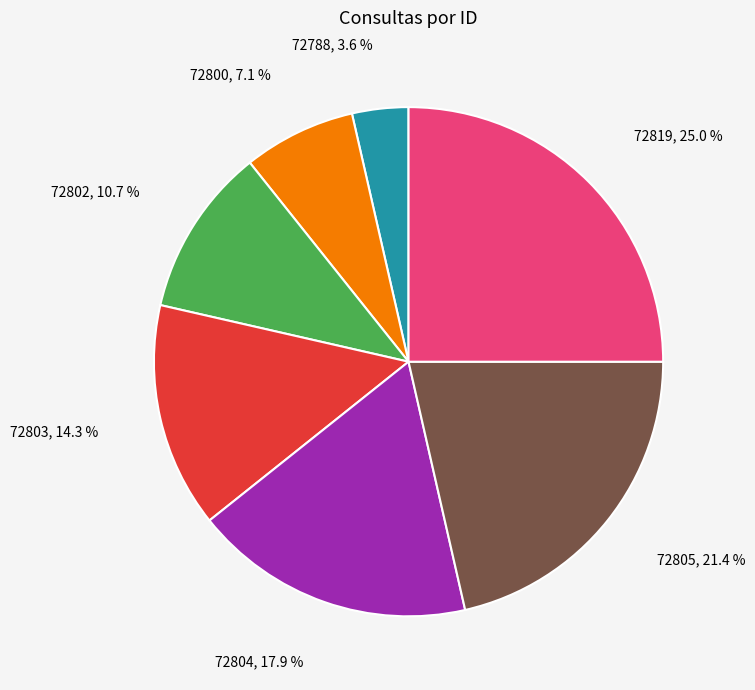

To the nearest percent, what is the combined percentage of 72819 and 72800?

32%